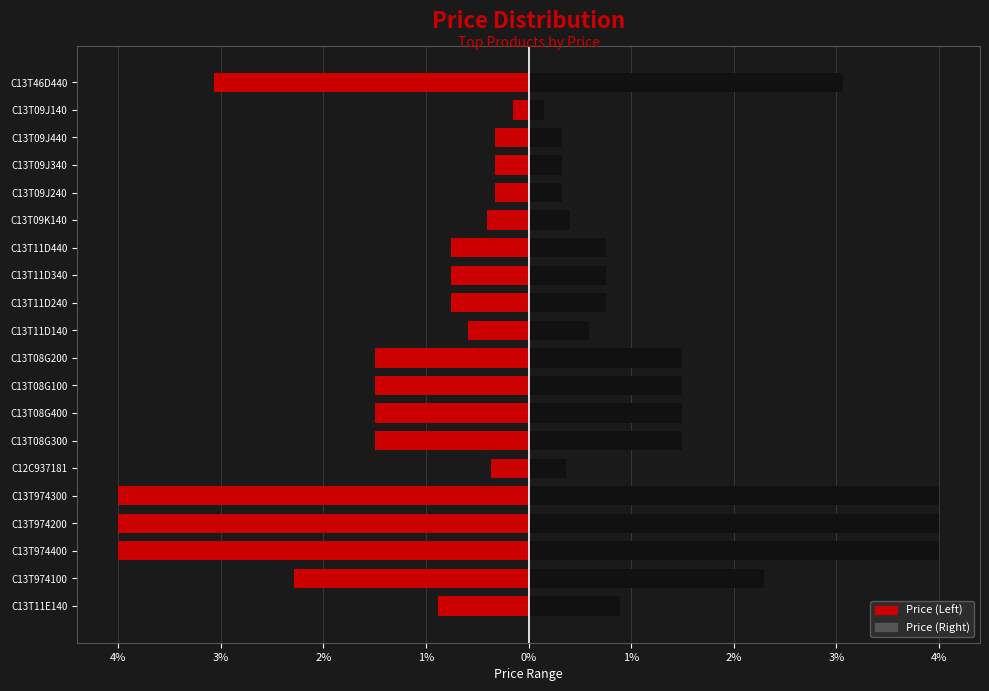

Which series has the largest total across all categories?

Price (Right)